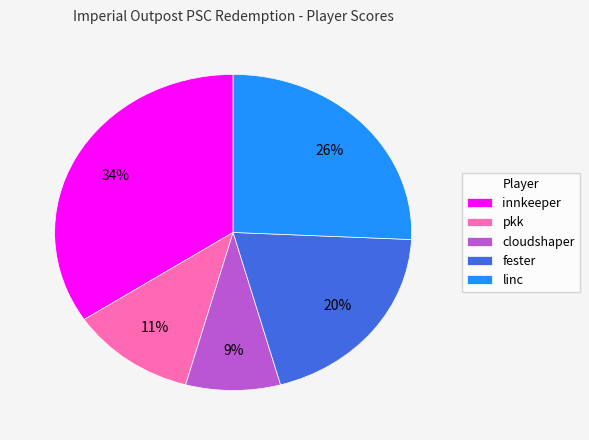

Which slice is the smallest?

cloudshaper